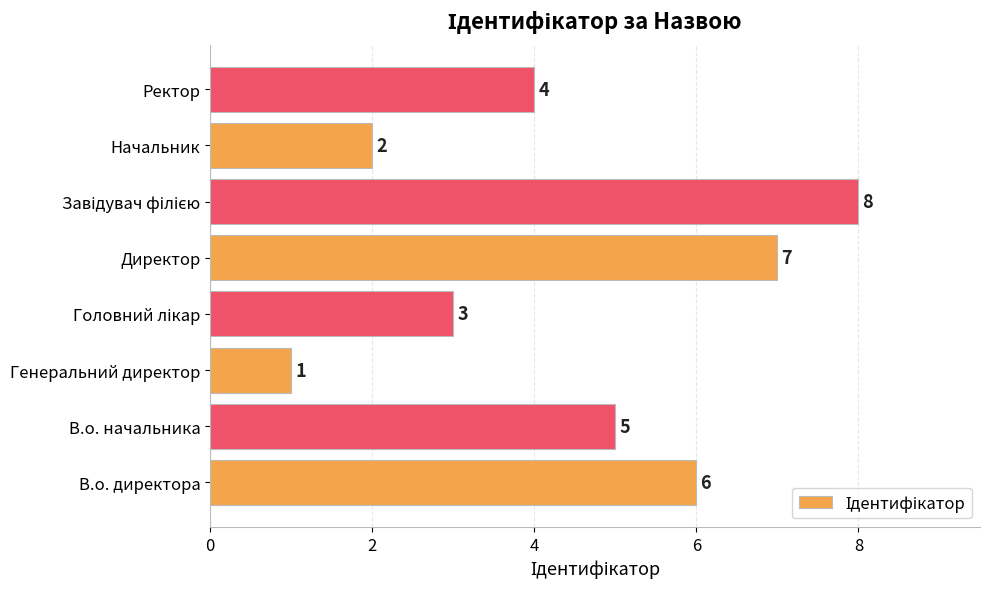

How many distinct data groups are displayed?

1